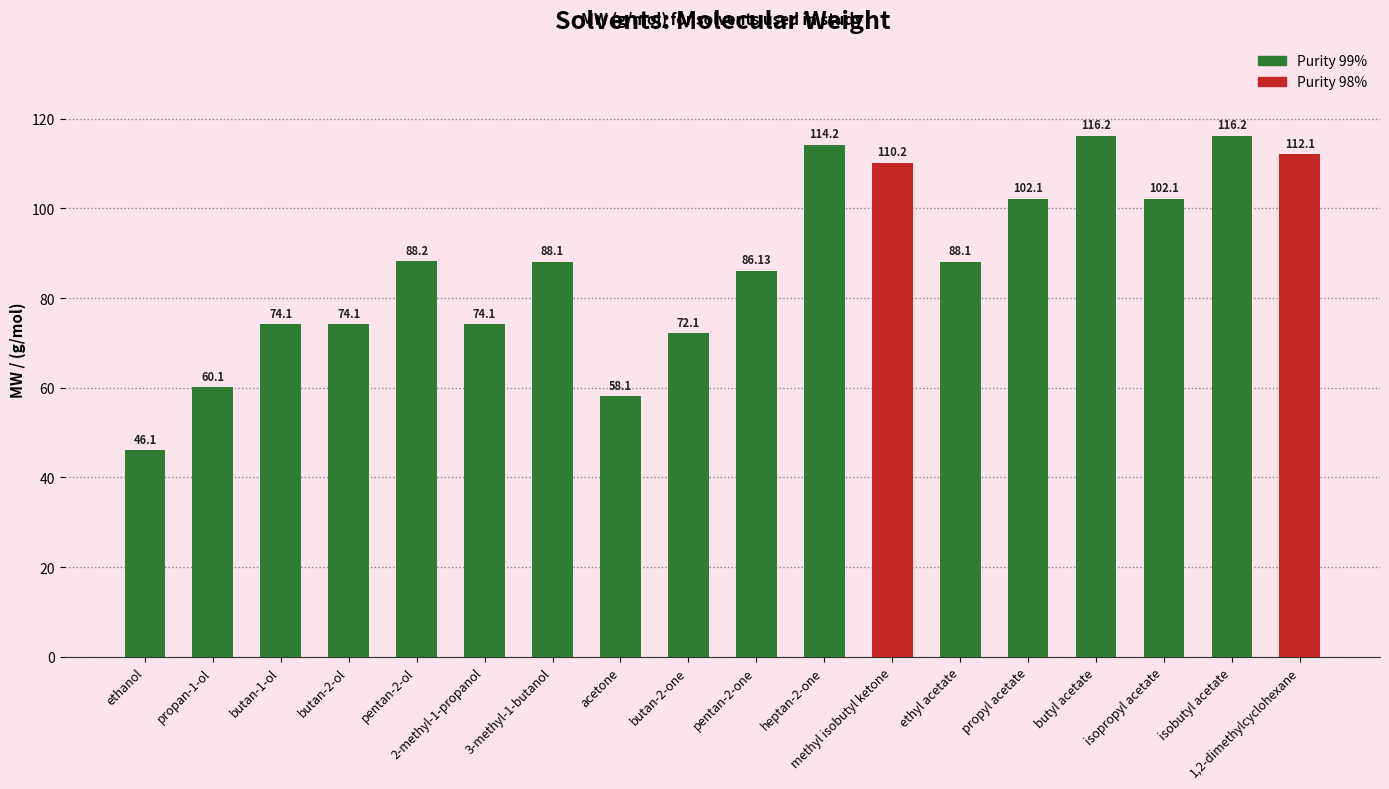

What is the change in value from butan-1-ol to isobutyl acetate?

+42.1